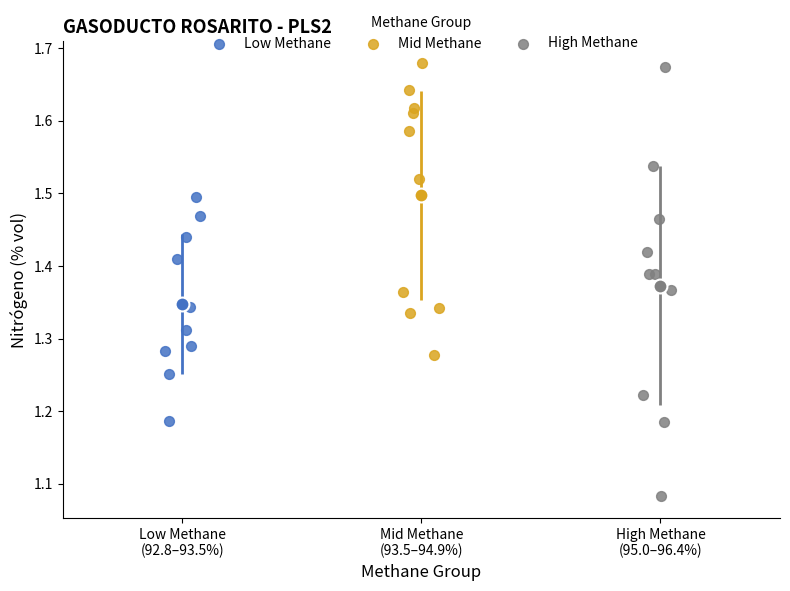

Which series contains the lowest Y value?

High Methane